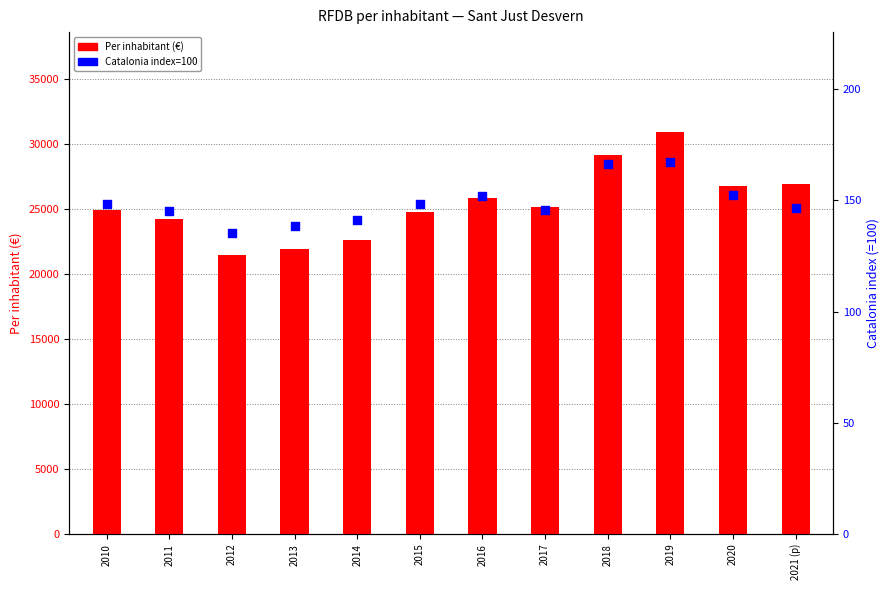

Is the value of Per inhabitant (€) at 2015 greater than the value of Per inhabitant (Catalonia index=100) at 2012?

Yes